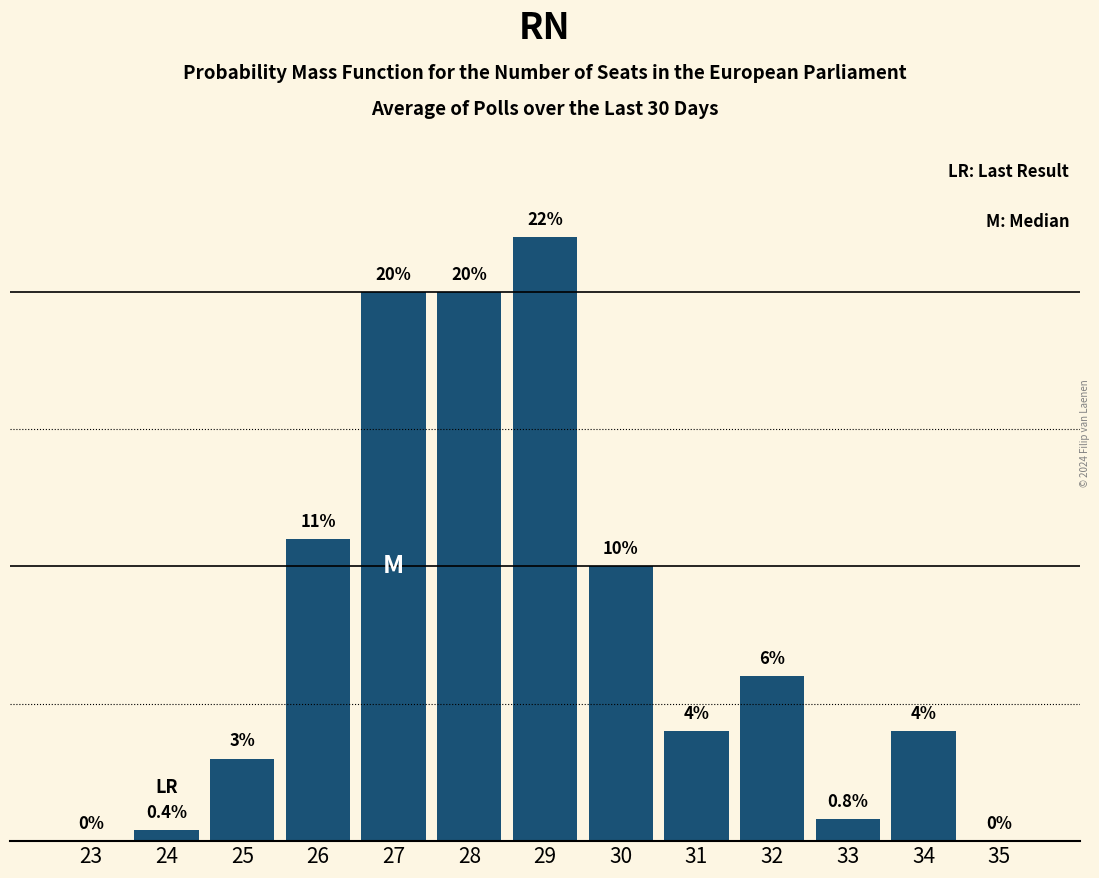

Reading right to left, list all the values displayed in this chart.

35=0.0	34=4.0	33=0.8	32=6.0	31=4.0	30=10.0	29=22.0	28=20.0	27=20.0	26=11.0	25=3.0	24=0.4	23=0.0